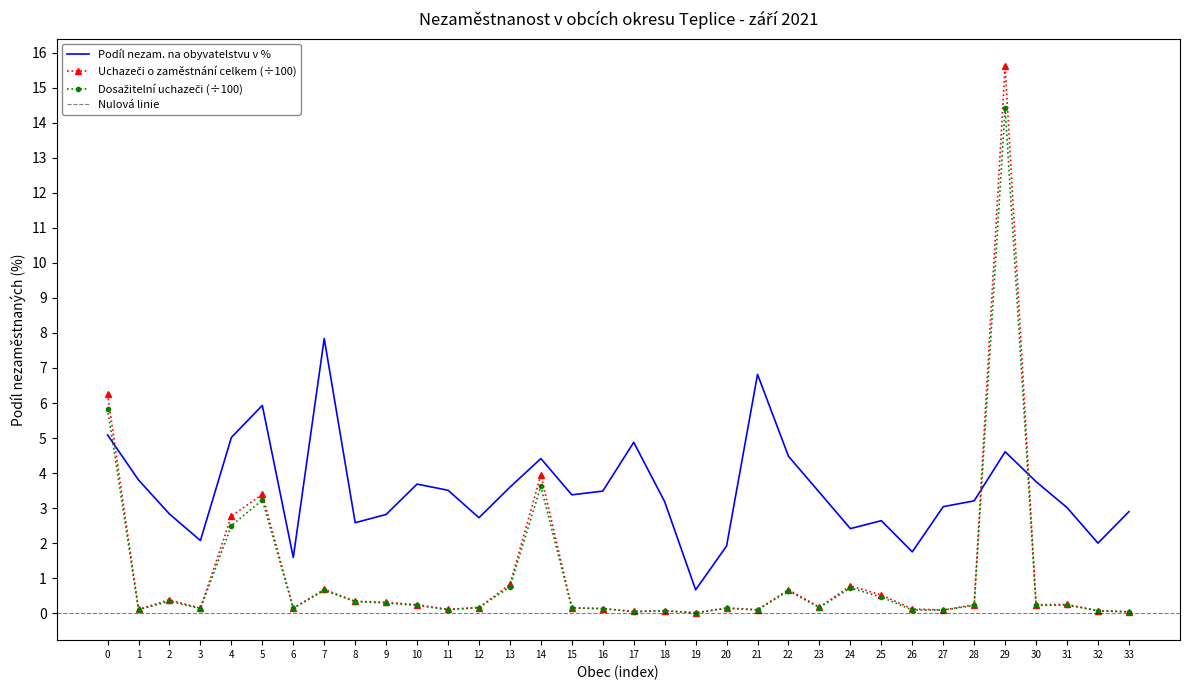

At which label does Podíl nezam. na obyvatelstvu v % reach its peak?

7